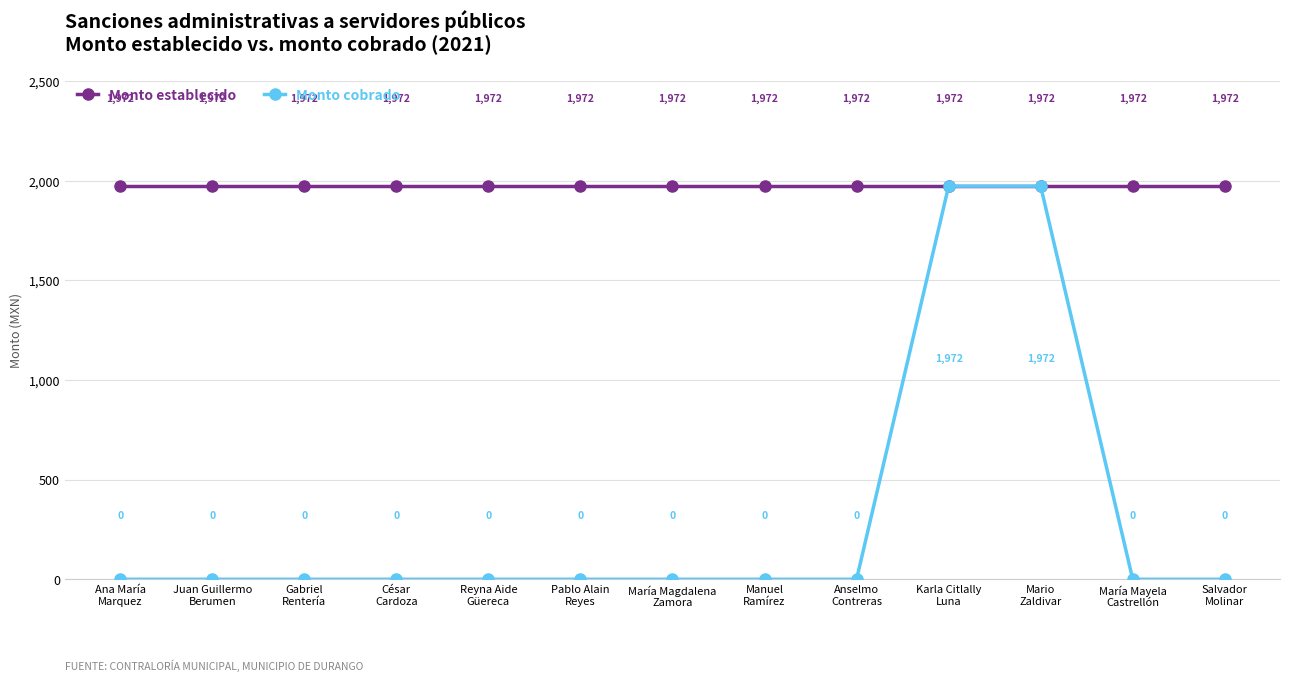

At how many categories does at least one series exceed 111?

13